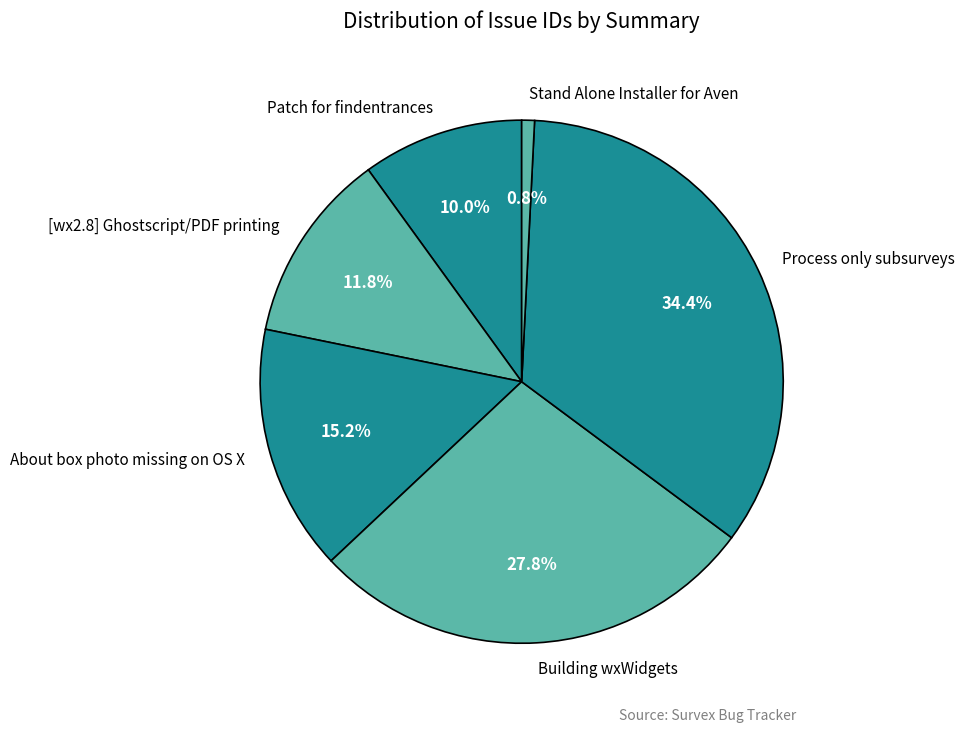

True or false: [wx2.8] Ghostscript/PDF printing accounts for 12% of the total.

True